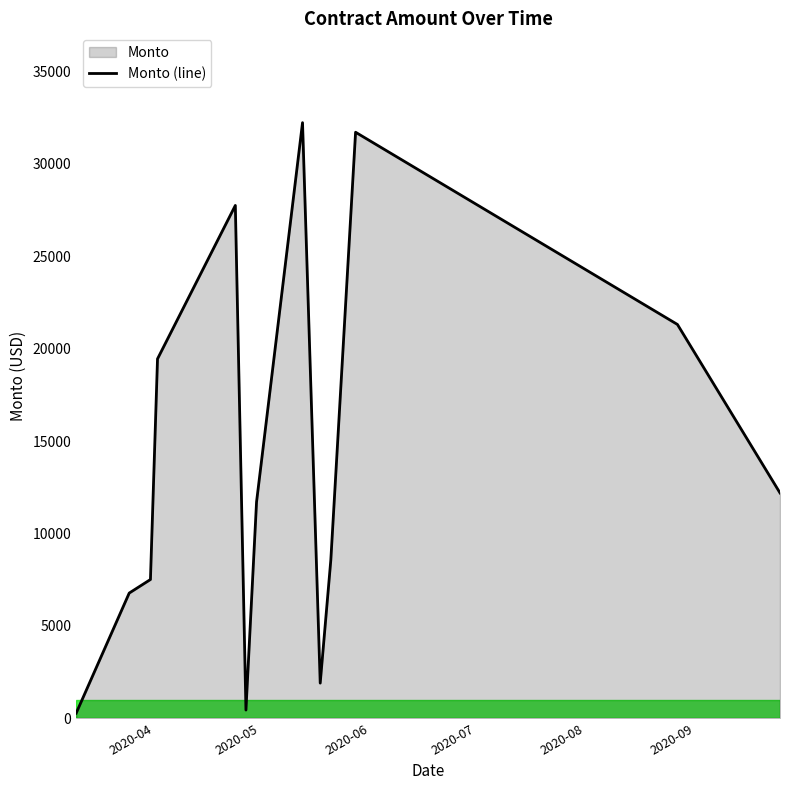

What is the difference between the maximum and minimum values?

31967.6